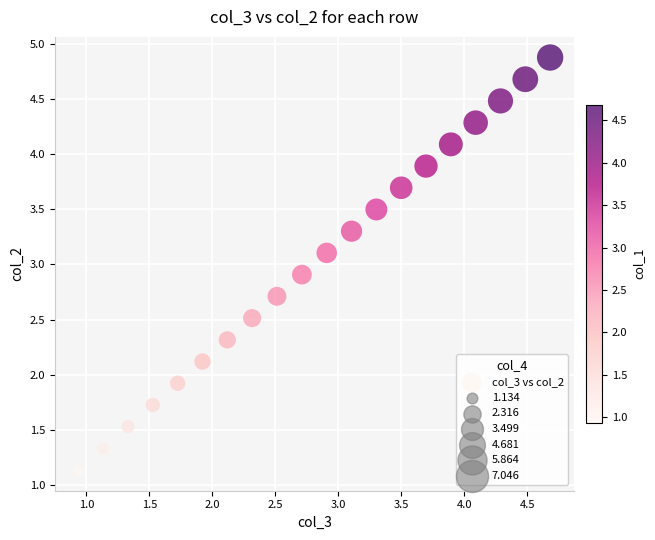

What is the range of X values (max minus min)?

3.7